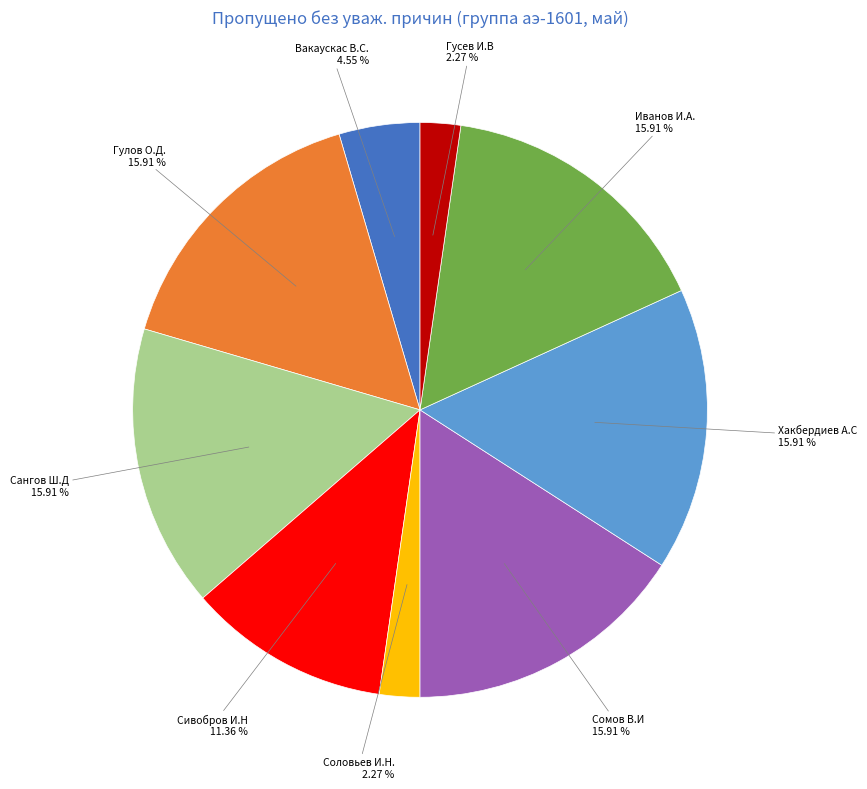

Is the sum of Хакбердиев А.С and Сивобров И.Н greater than half?

No